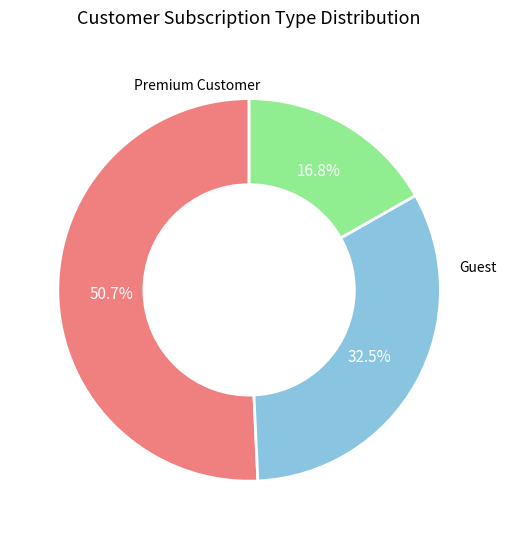

Is there a majority slice in this chart?

Yes